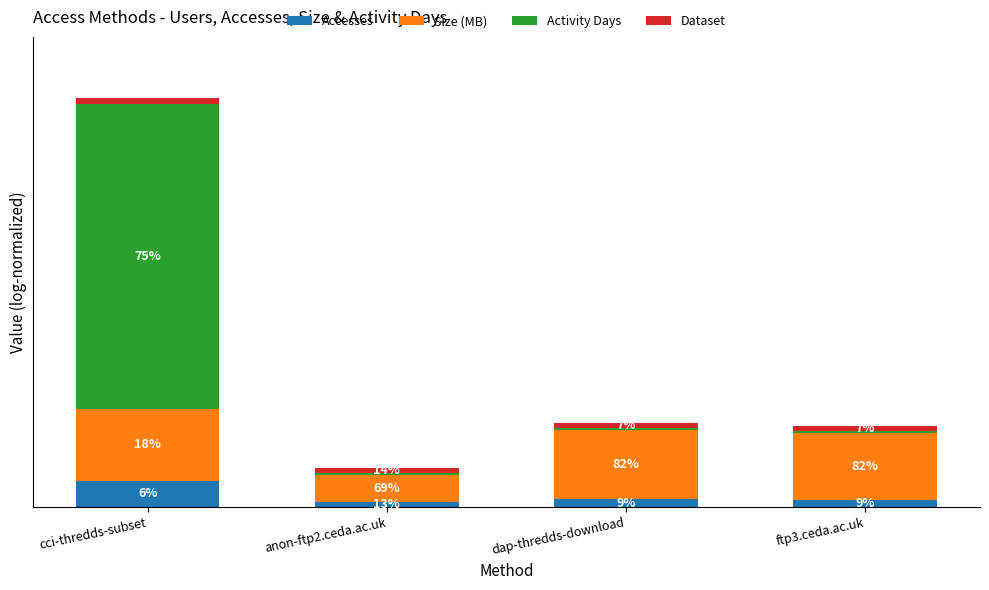

Is it true that Dataset equals 34.3 at ftp3.ceda.ac.uk?

False